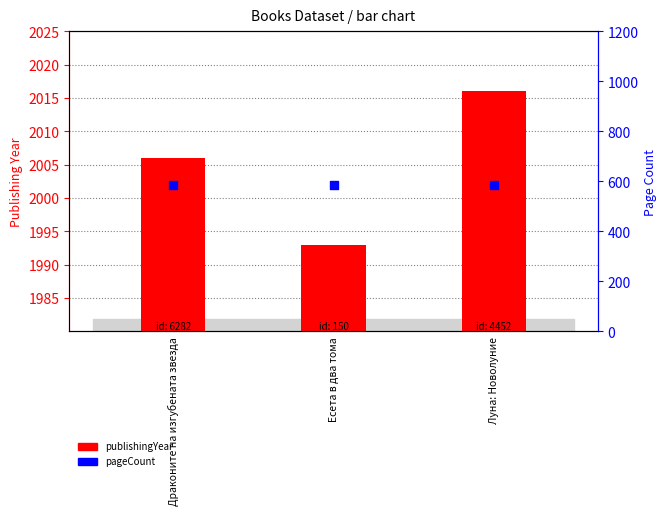

At which category is the sum across all series the highest?

Луна: Новолуние